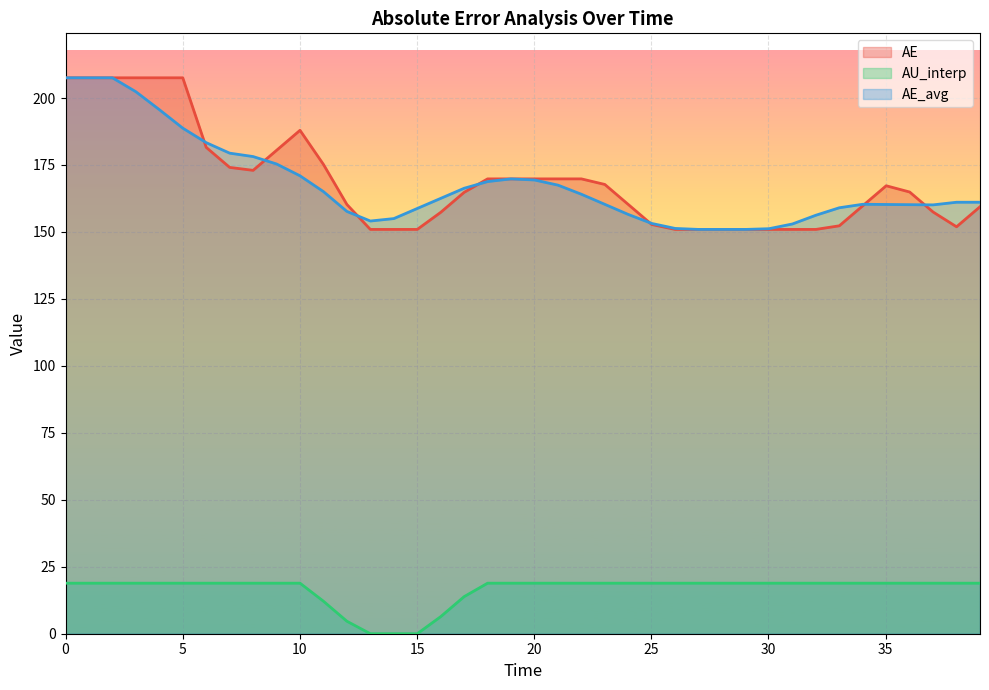

What is the minimum value for AE_avg?

150.9